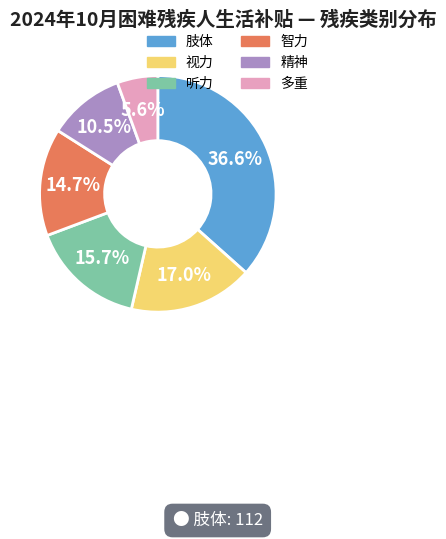

Does 精神 represent more than half of the total?

No